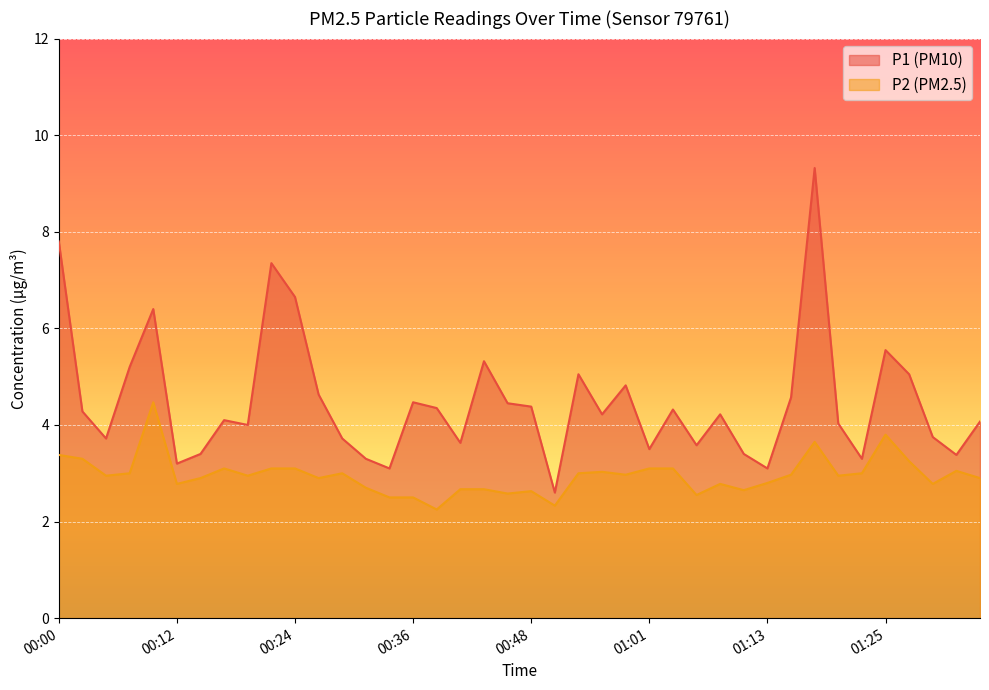

Rank the series by their average value, from lowest to highest.

P2 (PM2.5), P1 (PM10)